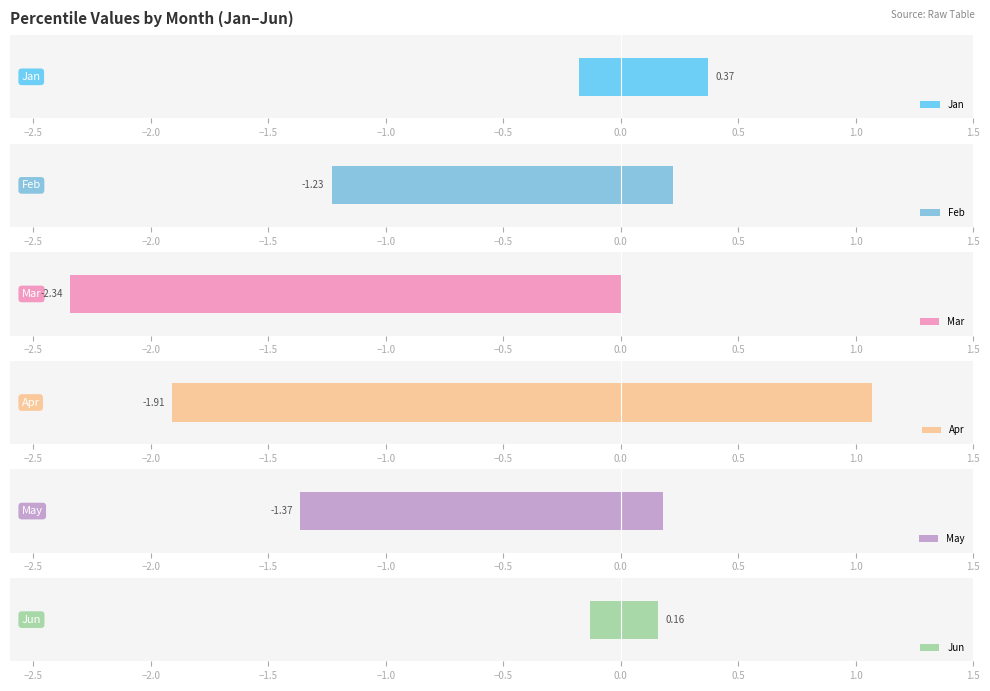

Are the bars grouped side by side (vs. stacked)?

Yes